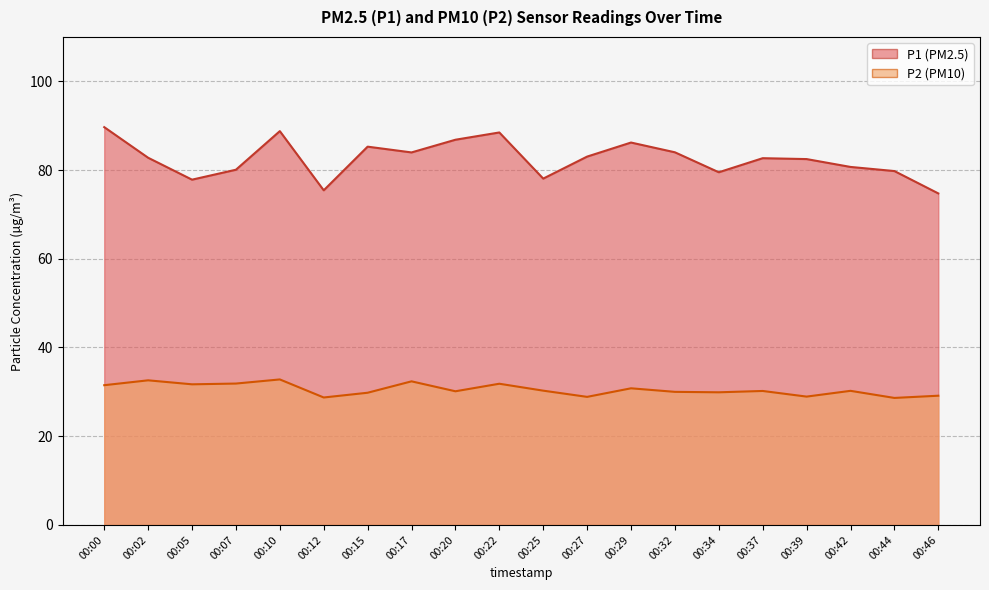

True or false: P2 and P1 intersect in this chart.

False